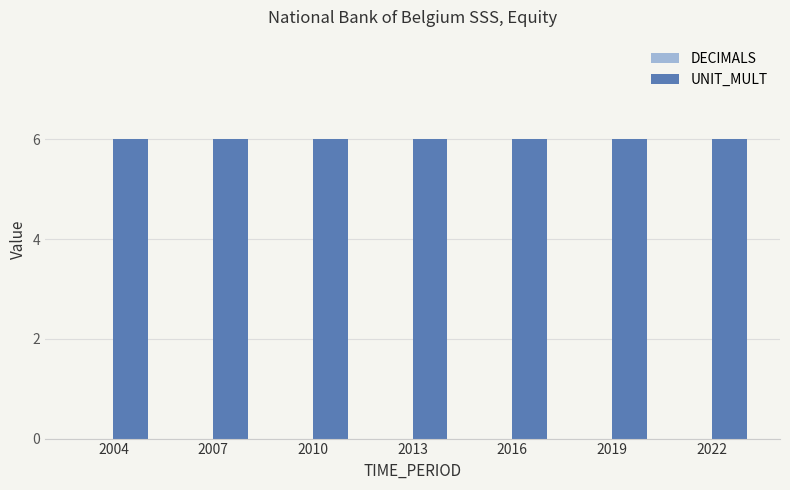

Which category has the highest value across all series?

2004